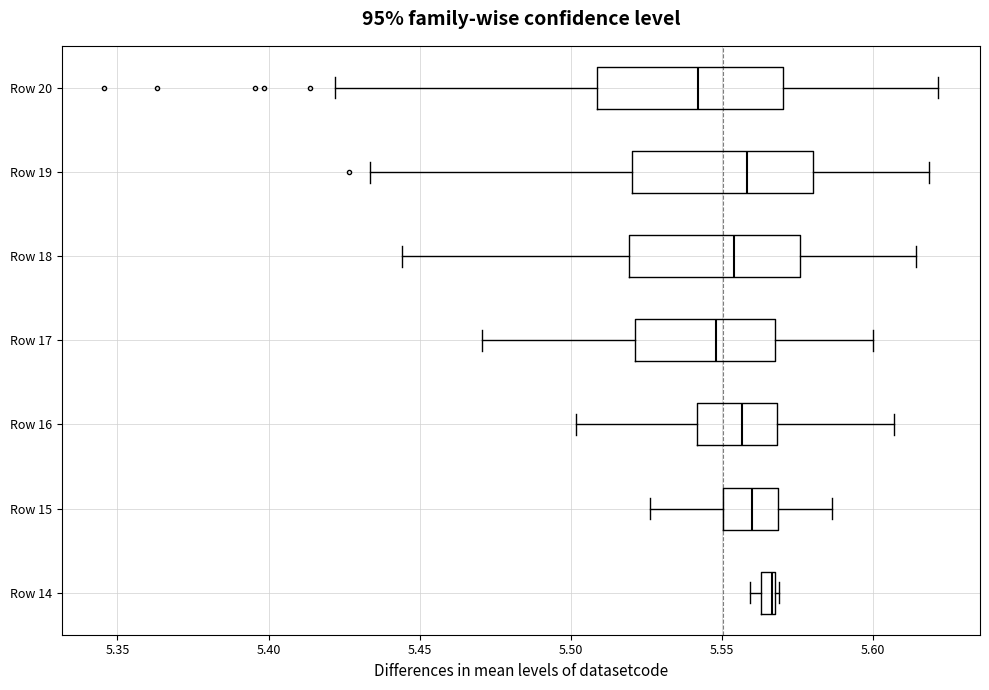

Which box's median line is the furthest to the left?

Row 20